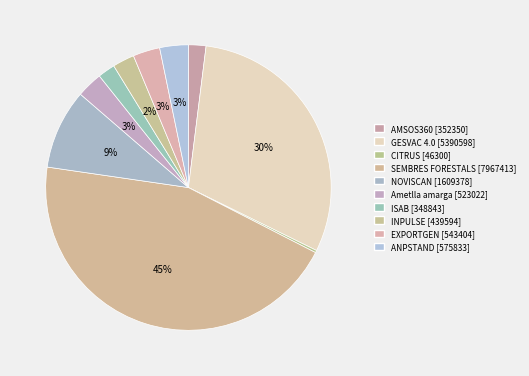

Which category has the biggest portion of the pie?

SEMBRES FORESTALS [7967413]